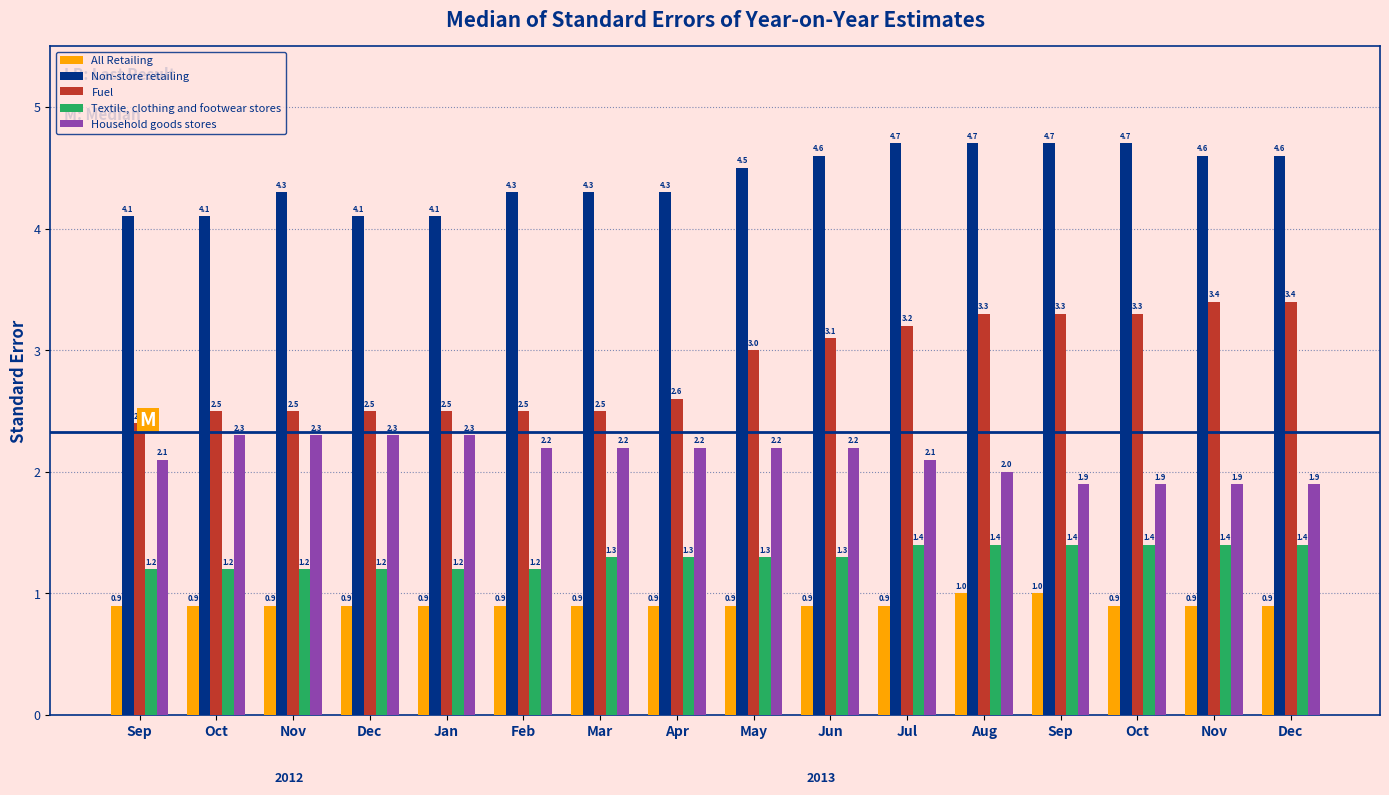

The Non-store retailing series shows 6.9 at Feb. True or false?

False